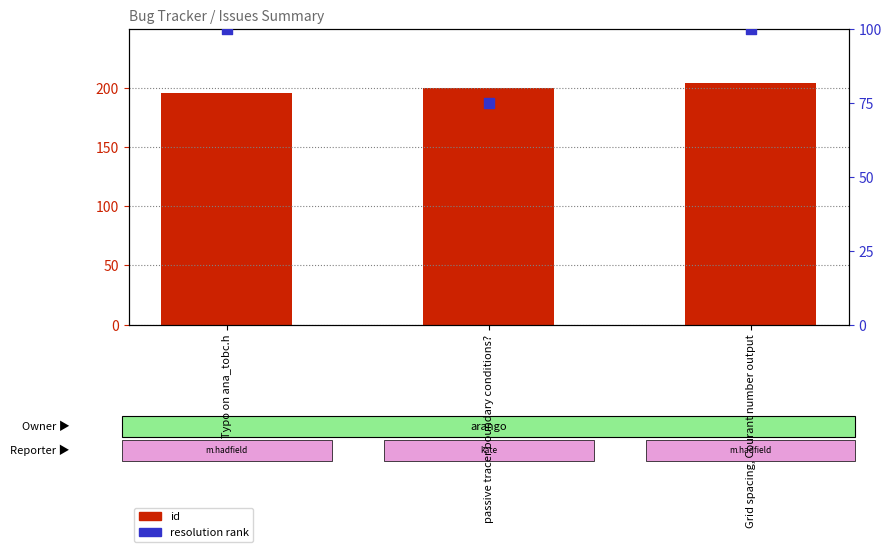

At how many categories does at least one series exceed 91?

3